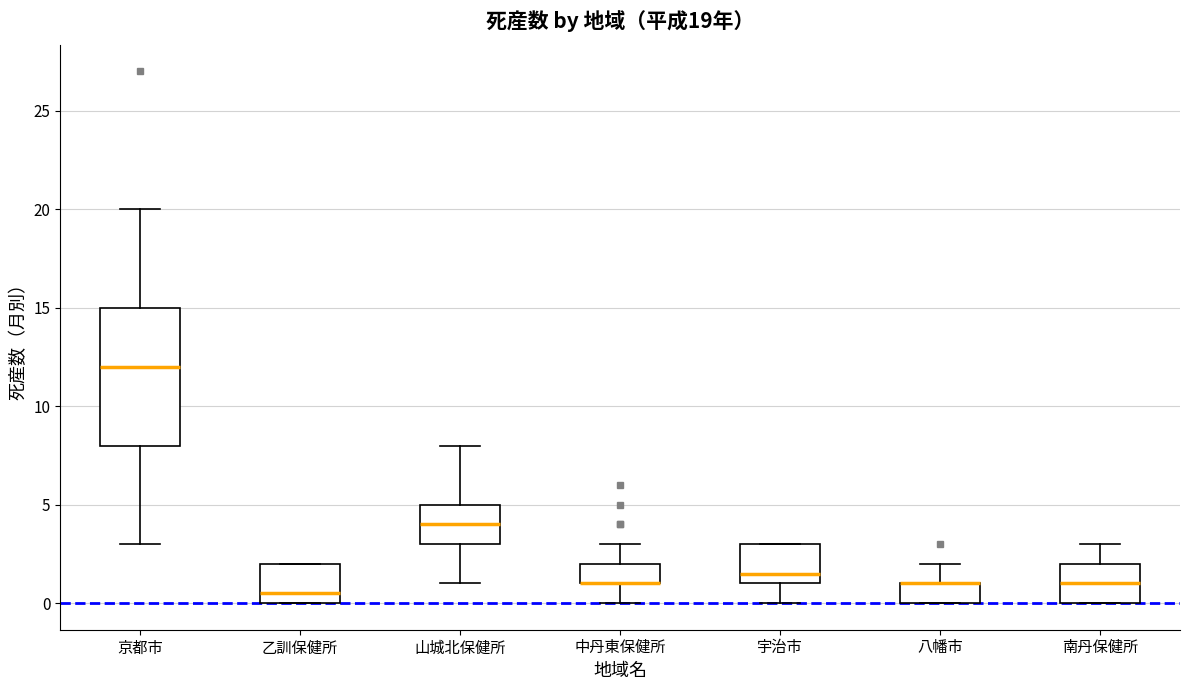

Comparing the boxes themselves (not the whiskers), which one is the tallest?

京都市